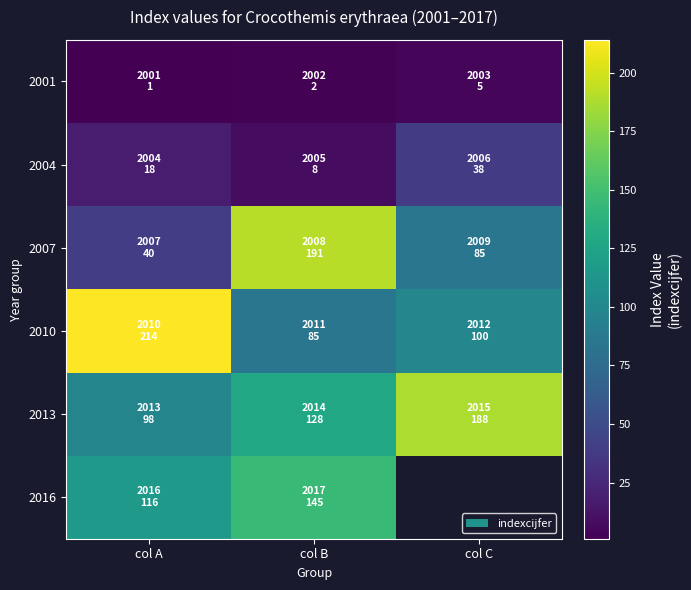

Is the value of 2016 at col B greater than the value of 2004 at col A?

Yes